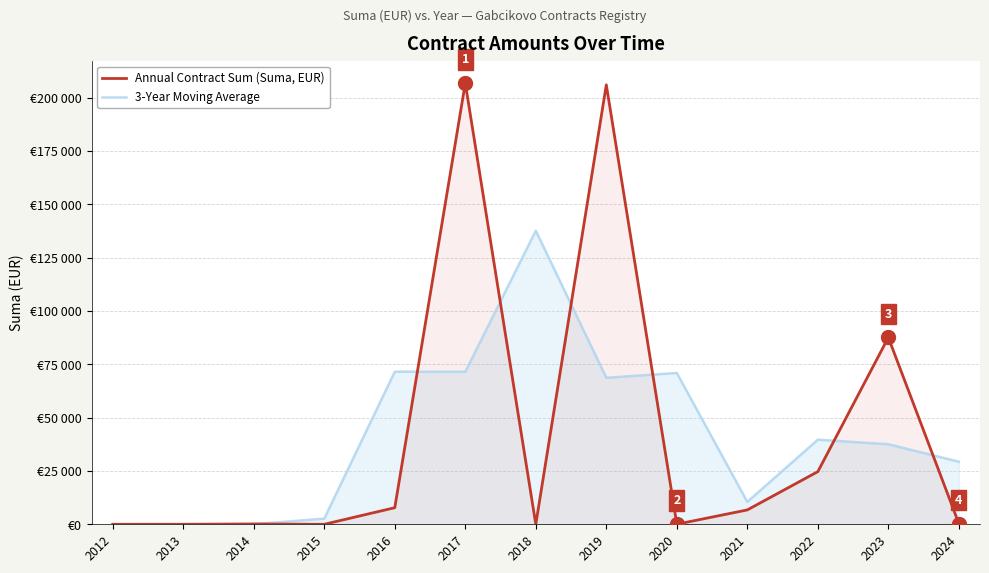

Reading left to right, what are all the values shown in this chart?

Annual Contract Sum (Suma, EUR): 0.0	0.0	150.0	0.0	7780.0	206760.0	0.0	205980.0	30.0	6737.4	24675.0	87560.0	350.0
3-Year Moving Average: 0.0	50.0	50.0	2643.3	71513.3	71513.3	137580.0	68670.0	70915.8	10480.8	39657.5	37528.3	29303.3